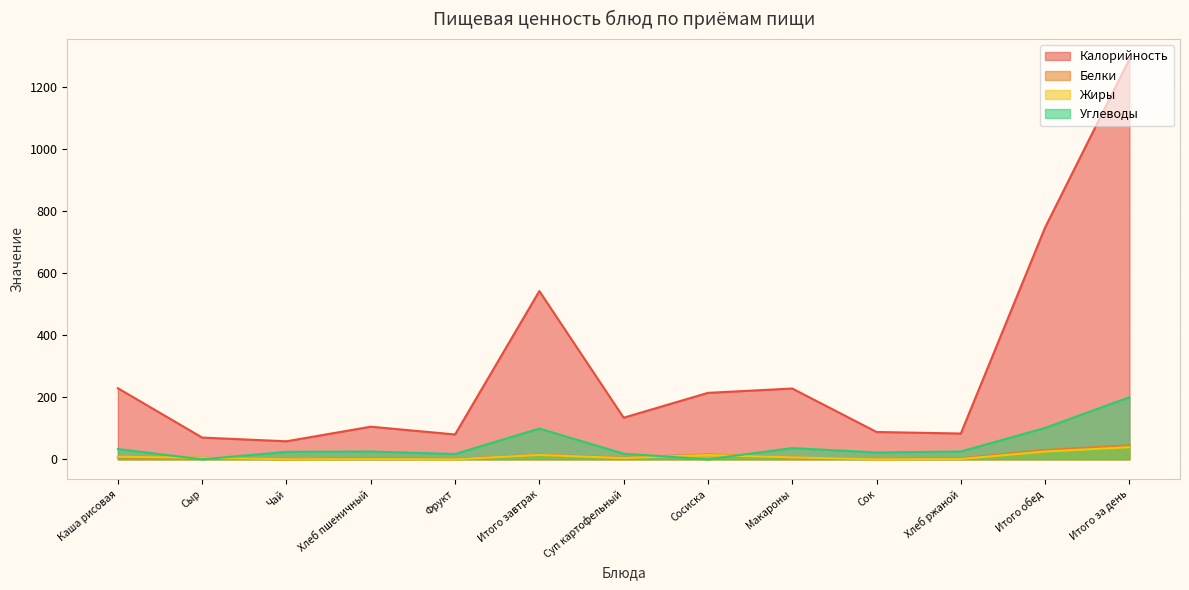

At which label is Углеводы closest to 100?

Итого завтрак